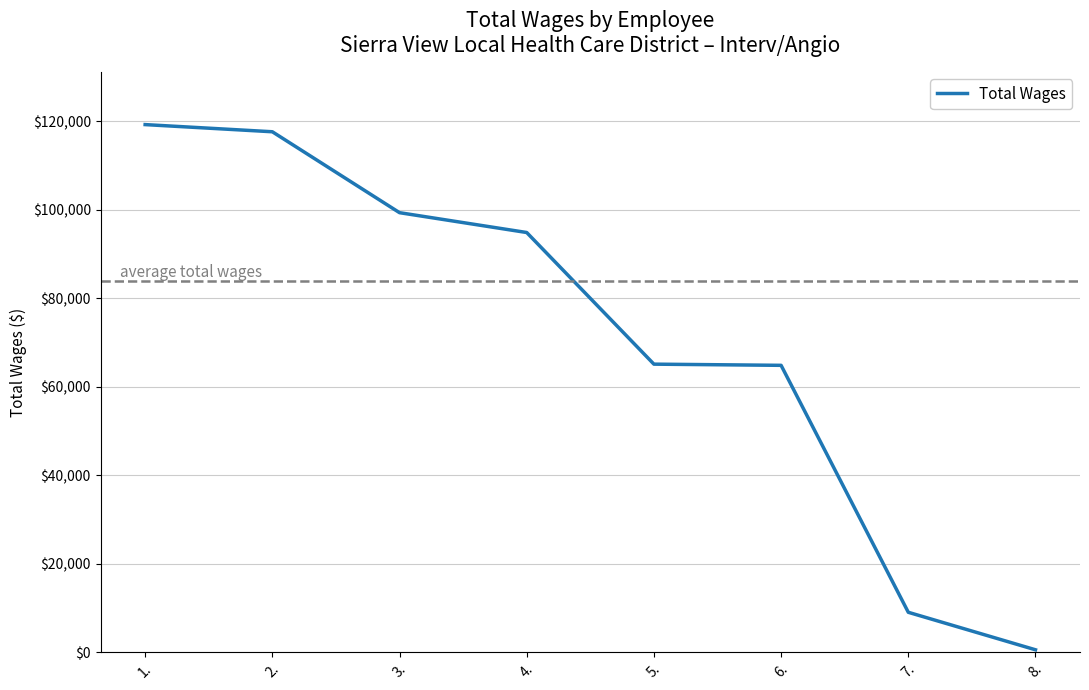

What is the greatest value displayed?

119202